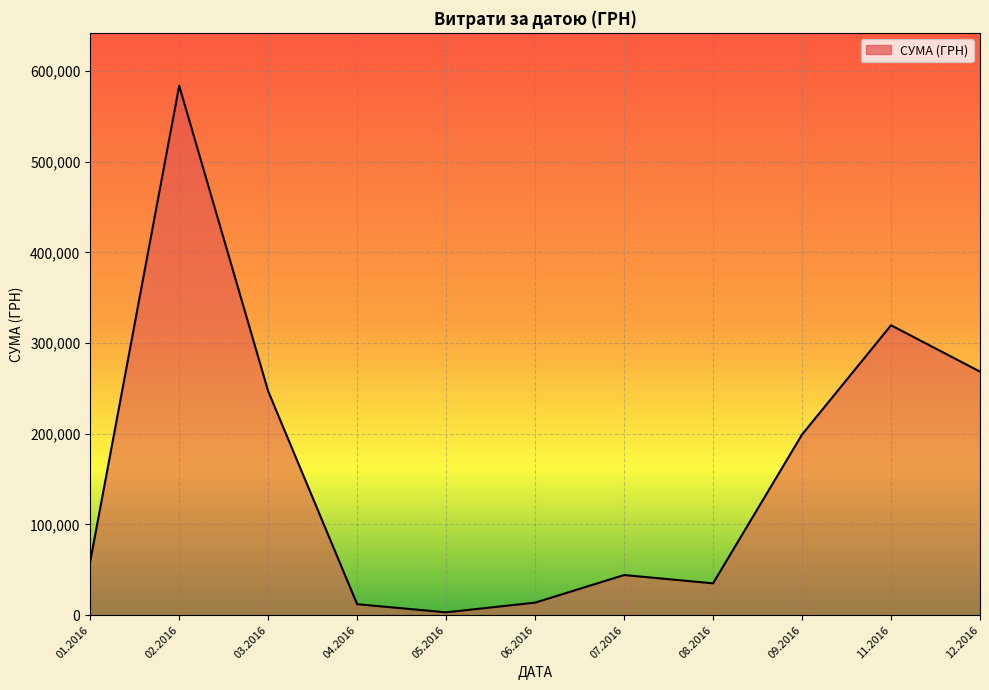

What is the difference between the maximum and minimum values?

580399.0